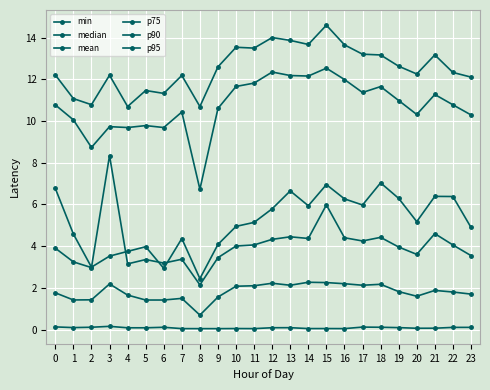

What is the difference between the second highest and second lowest values in the min series?

0.1